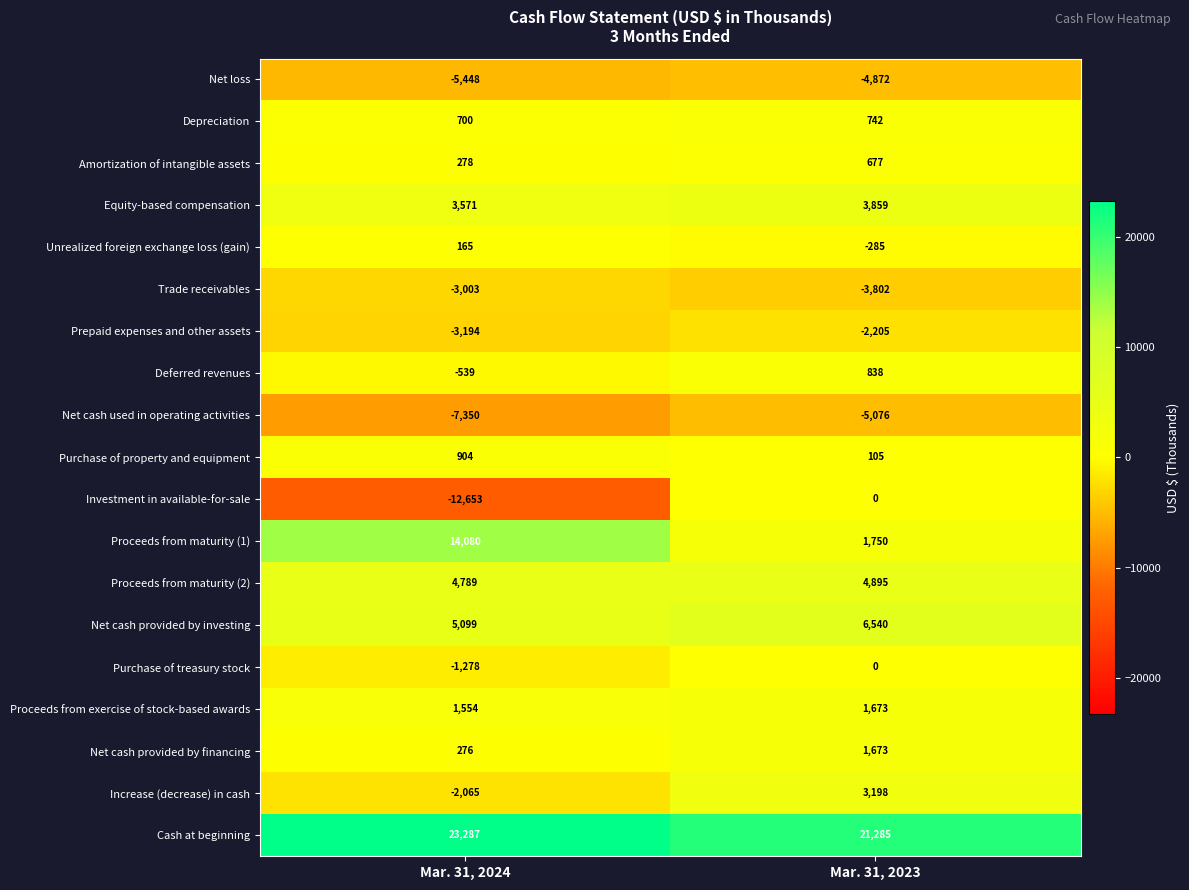

At which category does the chart reach its peak across all series?

Mar. 31, 2024